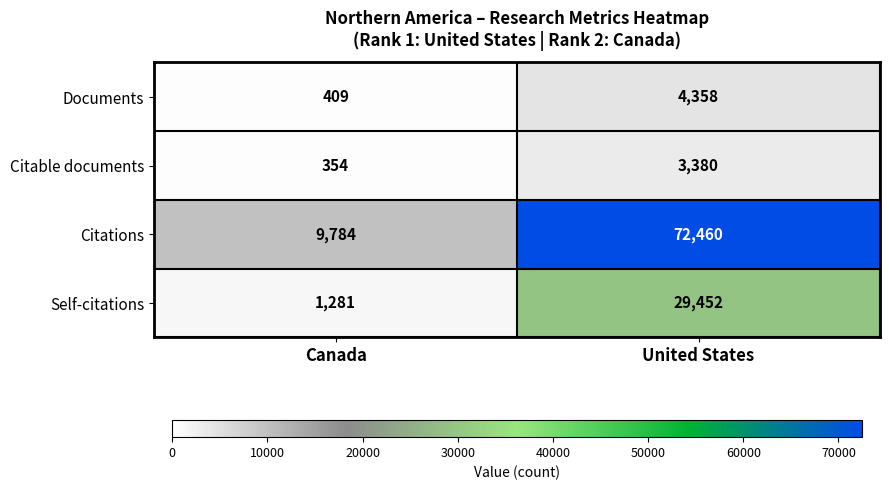

Rank the series by their maximum value, from highest to lowest.

Citations, Self-citations, Documents, Citable documents